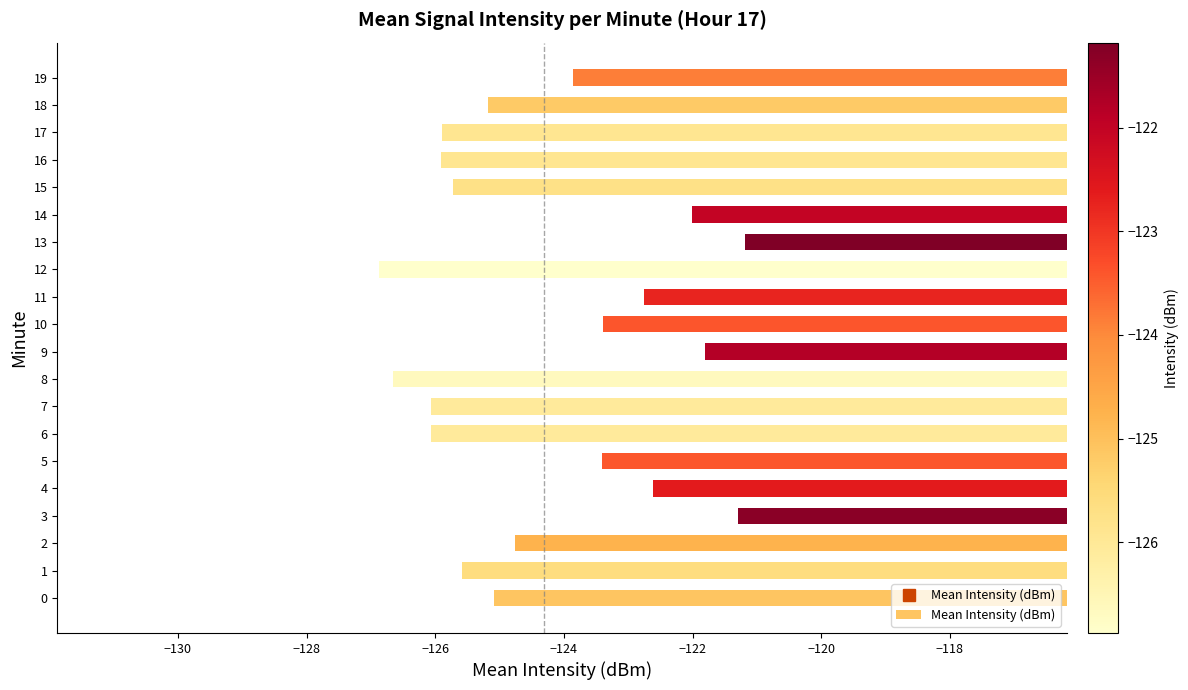

Is it true that the value at 1 is -125.6?

True